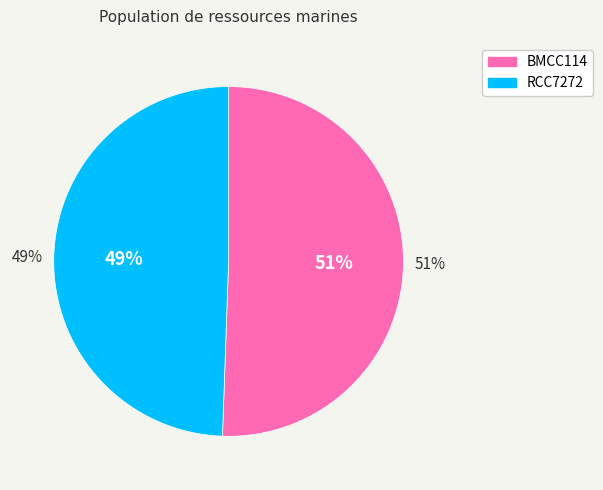

What percentage do RCC7272 and BMCC114 together represent?

100.0%